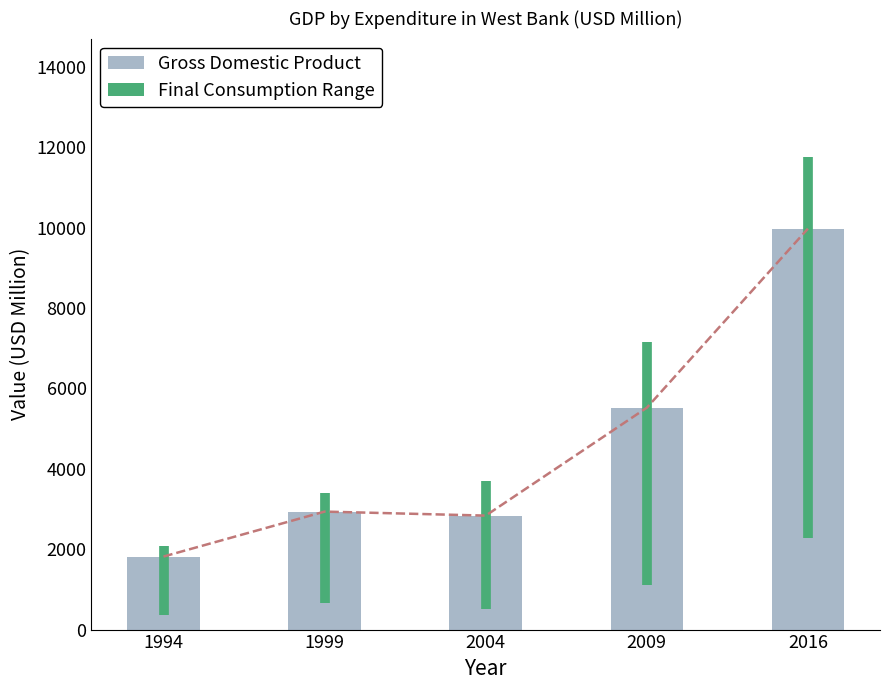

Approximately how many times larger is the value at 1999 compared to 1994?

1.6